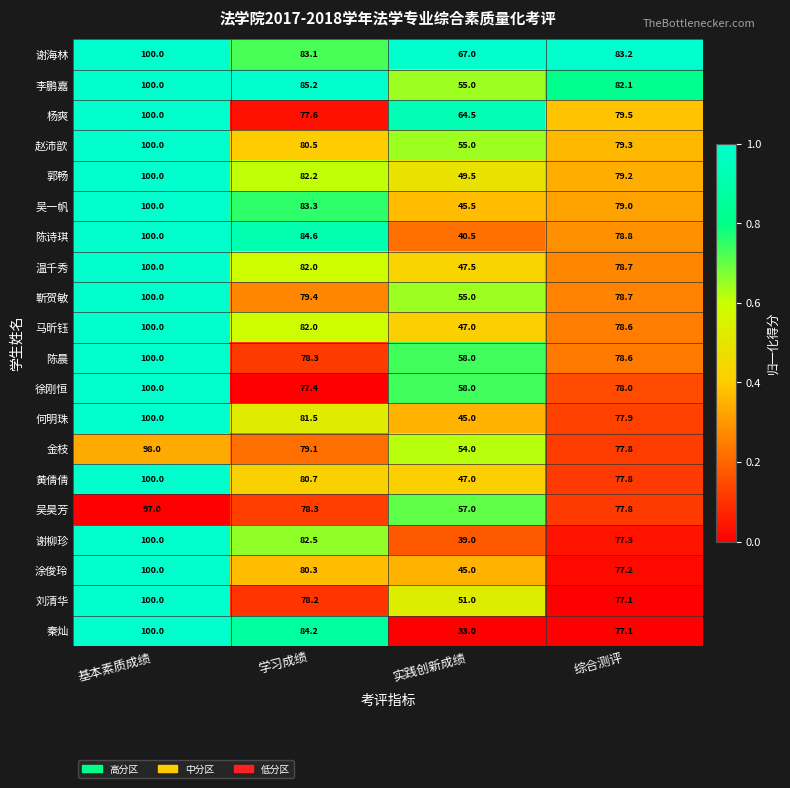

What is the difference between the highest and lowest values at 学习成绩?

7.8